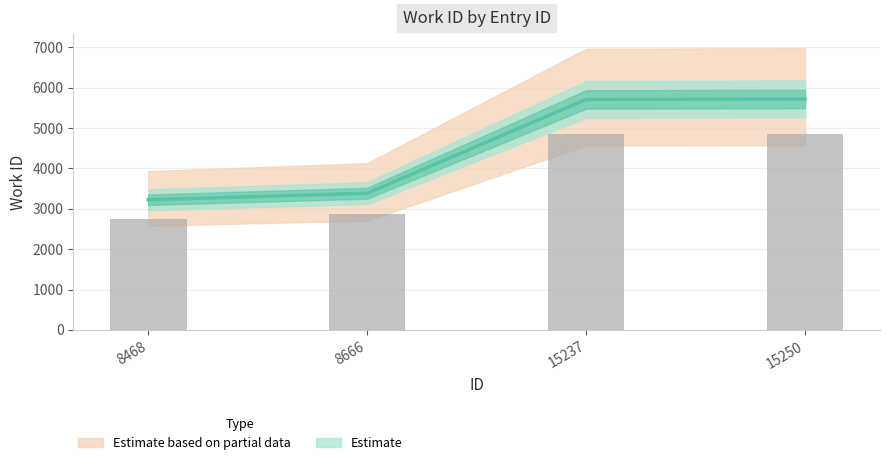

Reading left to right, list all the values displayed in this chart.

8468=3224	8666=3385	15237=5709	15250=5720